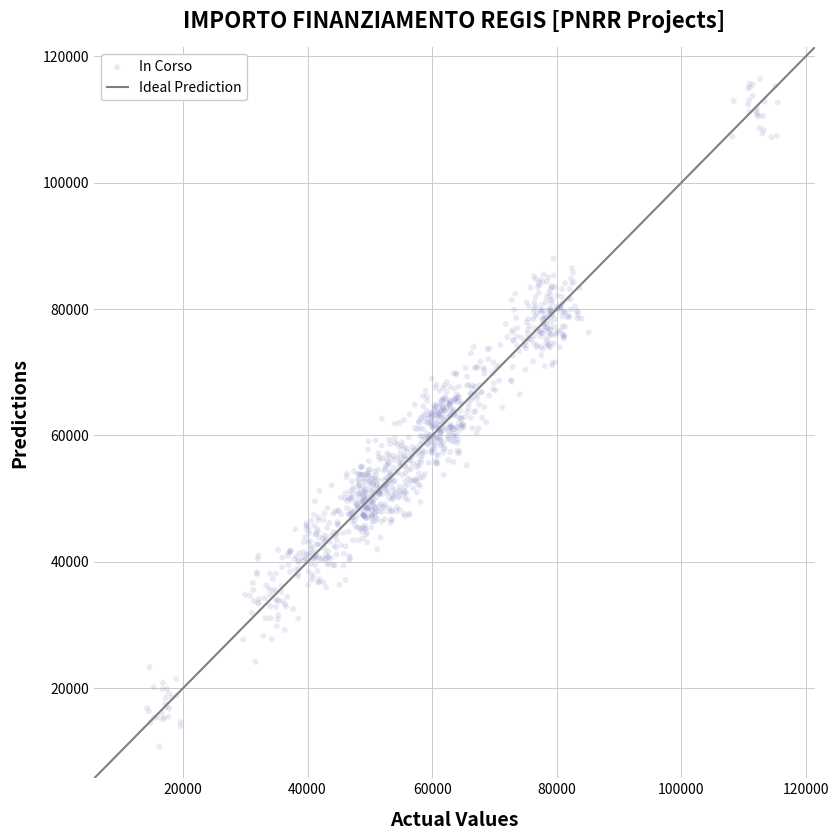

What is the range of Y values (max minus min)?

105613.3